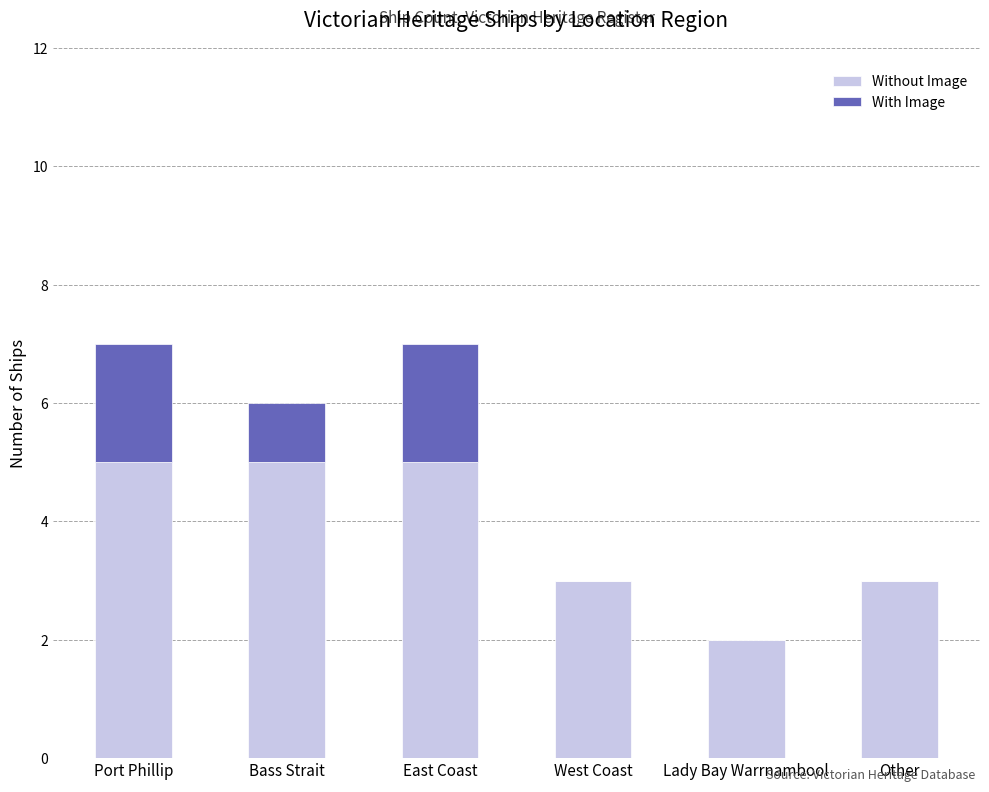

Is it true that Without Image equals 2 at Lady Bay Warrnambool?

True